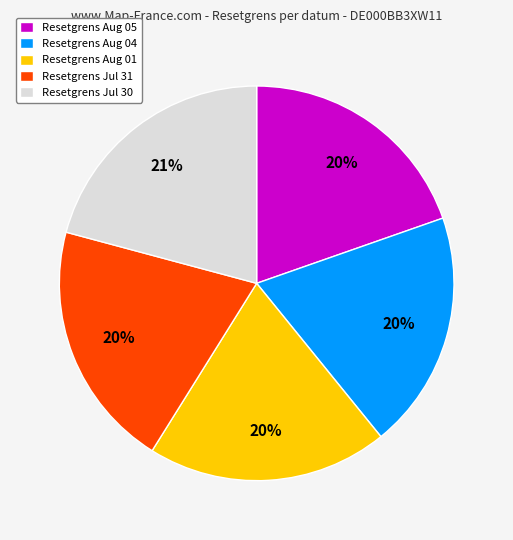

Is there a majority slice in this chart?

No